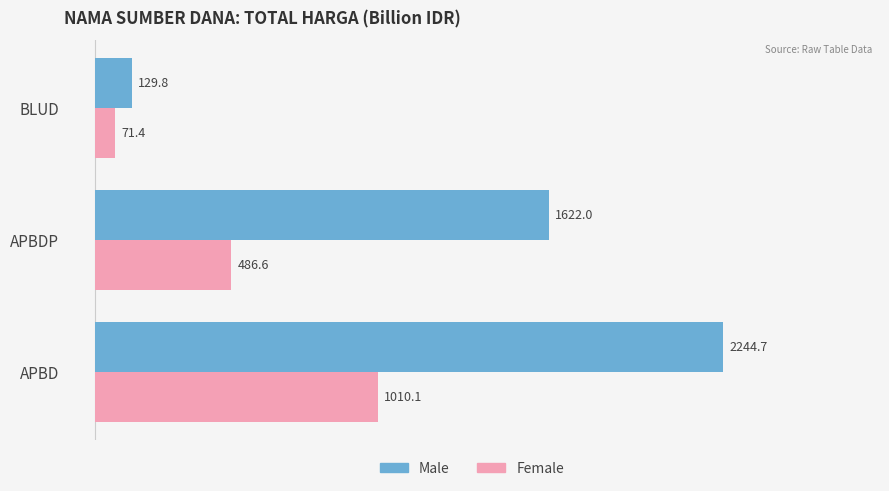

Which series has the largest total across all categories?

Male